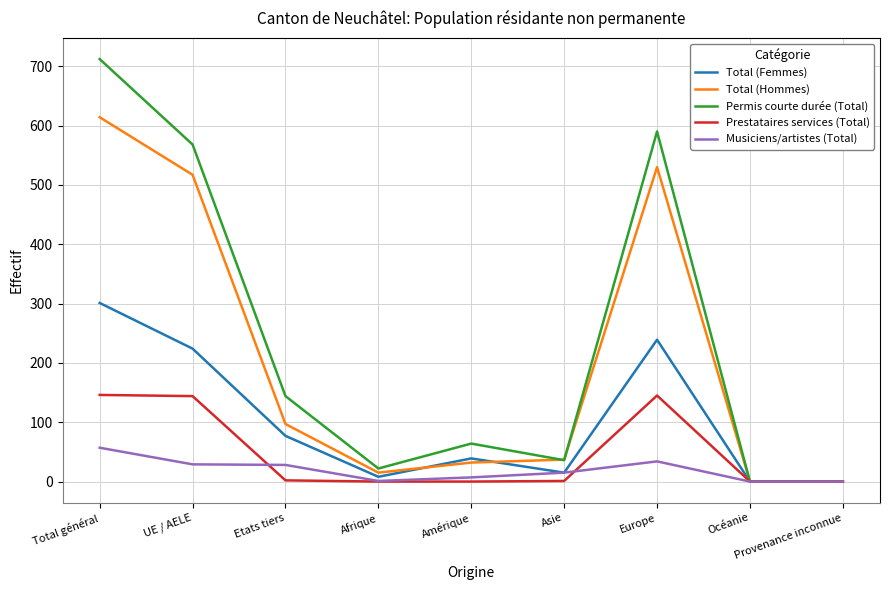

What is the spread (max minus min) of values at UE / AELE?

539